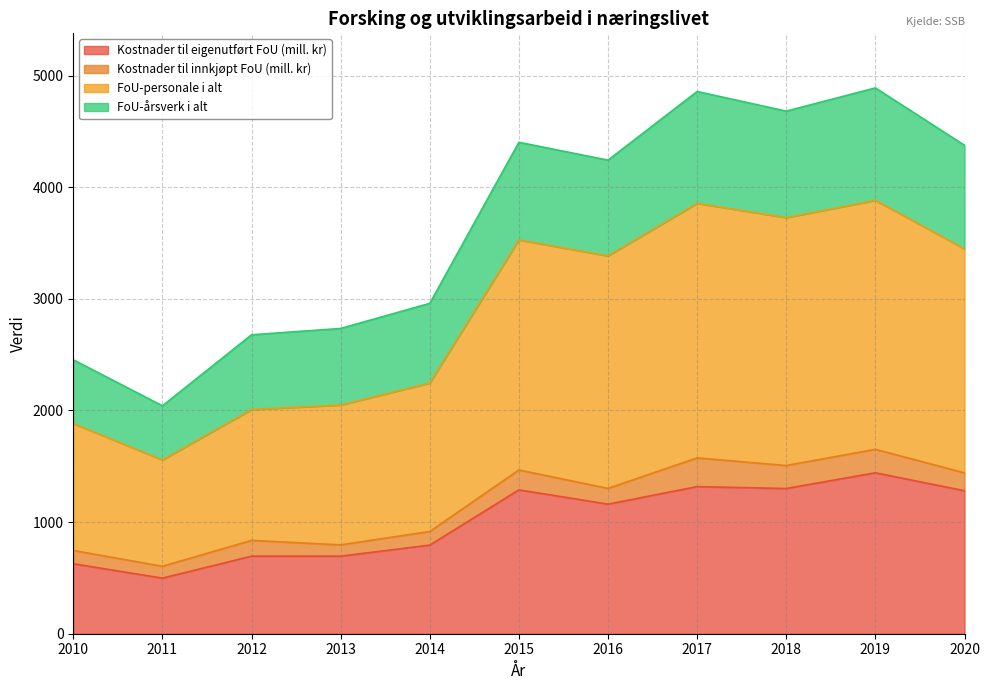

What is the maximum value for Kostnader til eigenutført FoU (mill. kr)?

1442